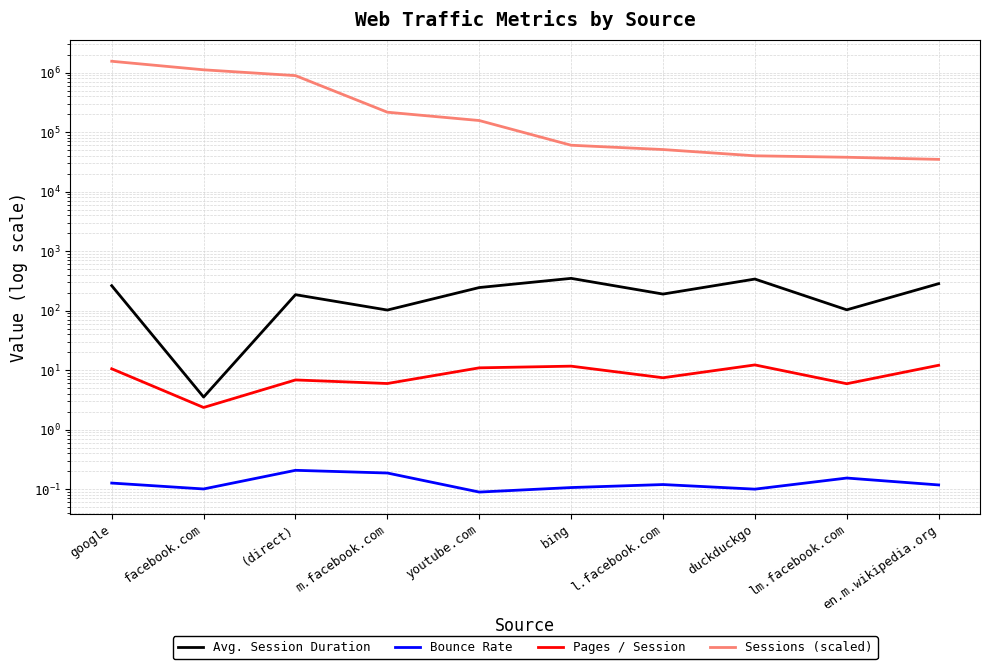

True or false: Avg. Session Duration has a value of 85.6 at google.

False